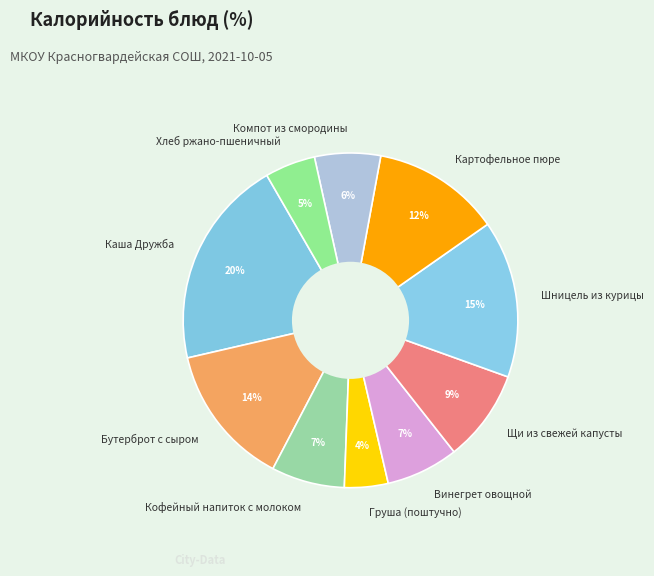

How many slices are in this pie chart?

10